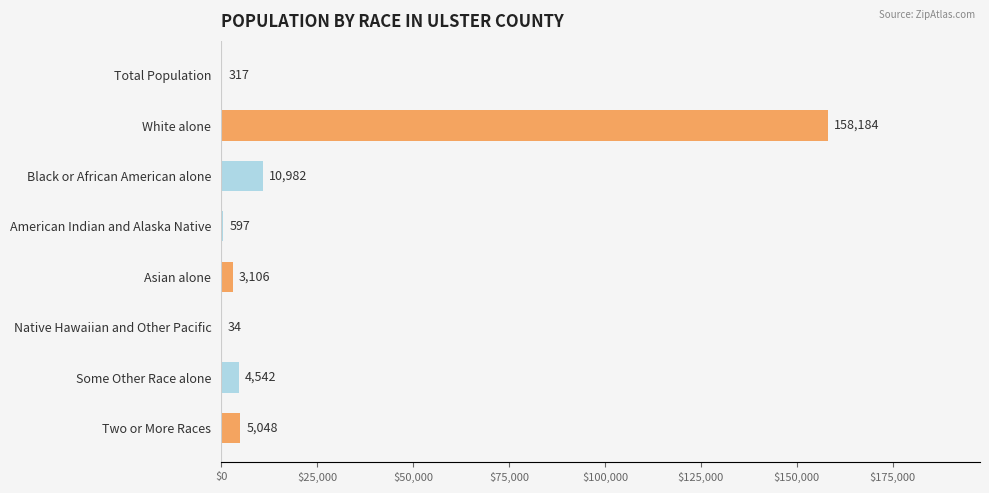

Between Some Other Race alone and Black or African American alone, which is larger?

Black or African American alone